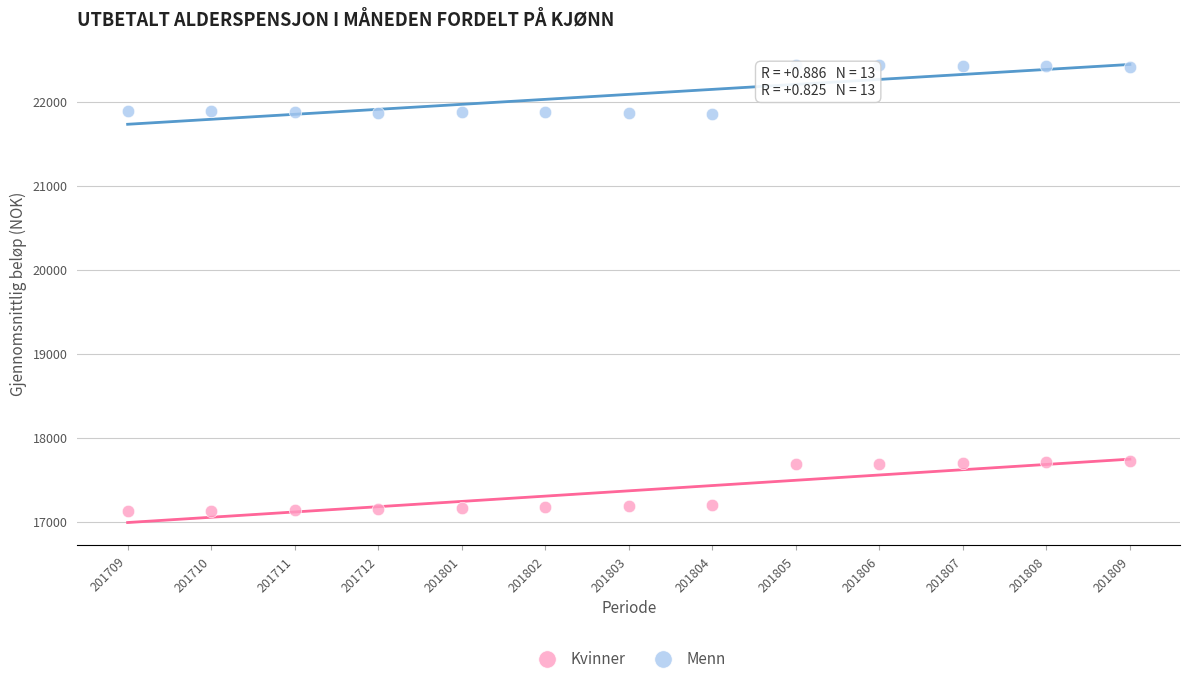

Which series reaches the minimum Y coordinate?

Kvinner